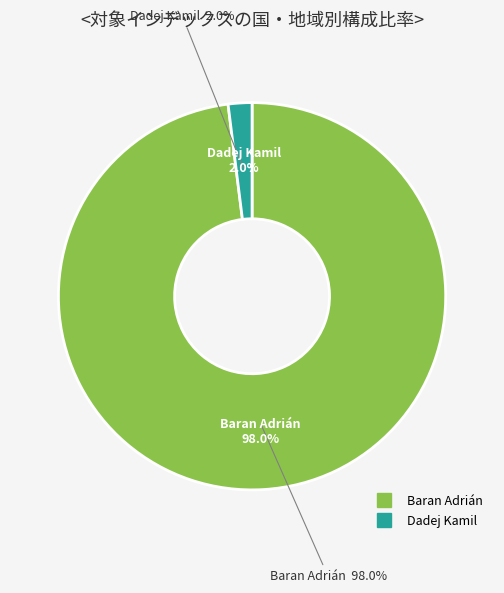

The Baran Adrián slice represents 83% of the pie. True or false?

False